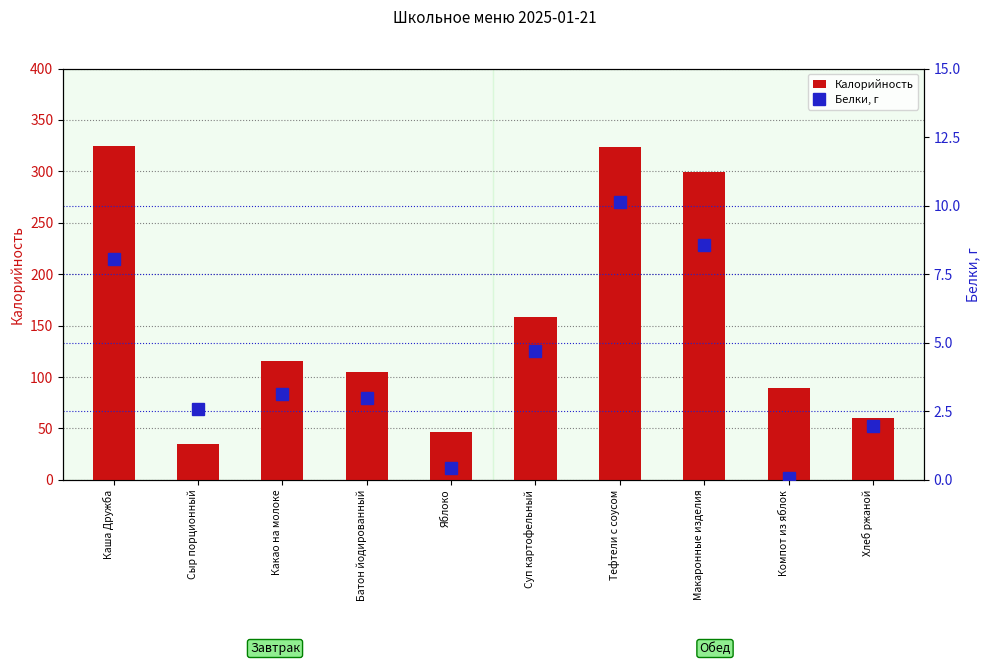

At which category is the sum across all series the highest?

Тефтели с соусом